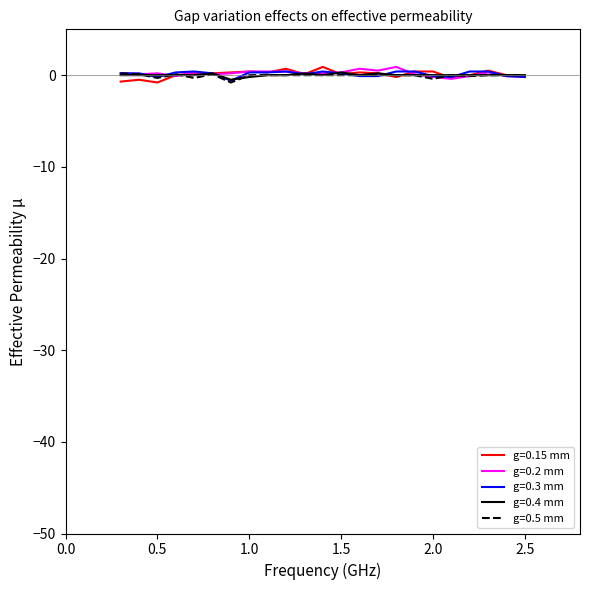

At which category is the sum across all series the highest?

1.200